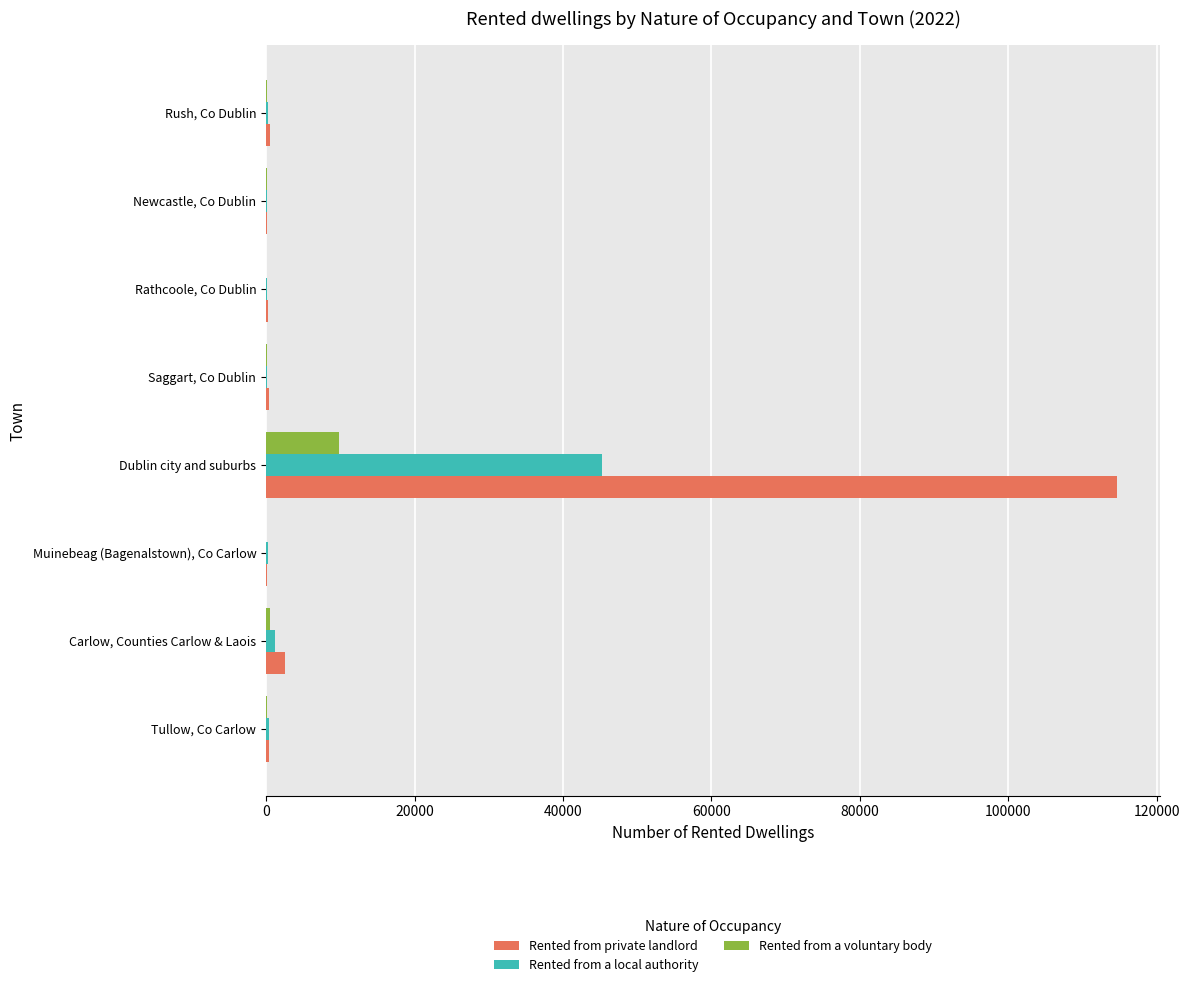

Where is Rented from private landlord nearest to the value 57418?

Carlow, Counties Carlow & Laois